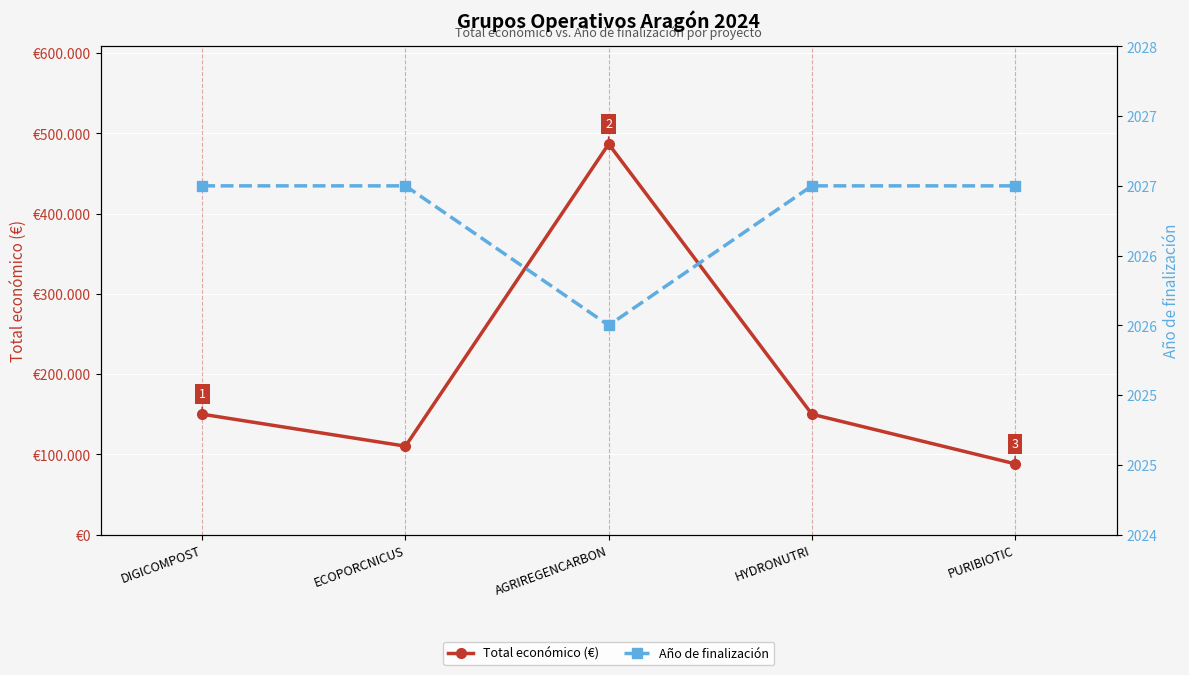

Is the value of Total económico (€) at AGRIREGENCARBON greater than the value of Año de finalización at ECOPORCNICUS?

Yes